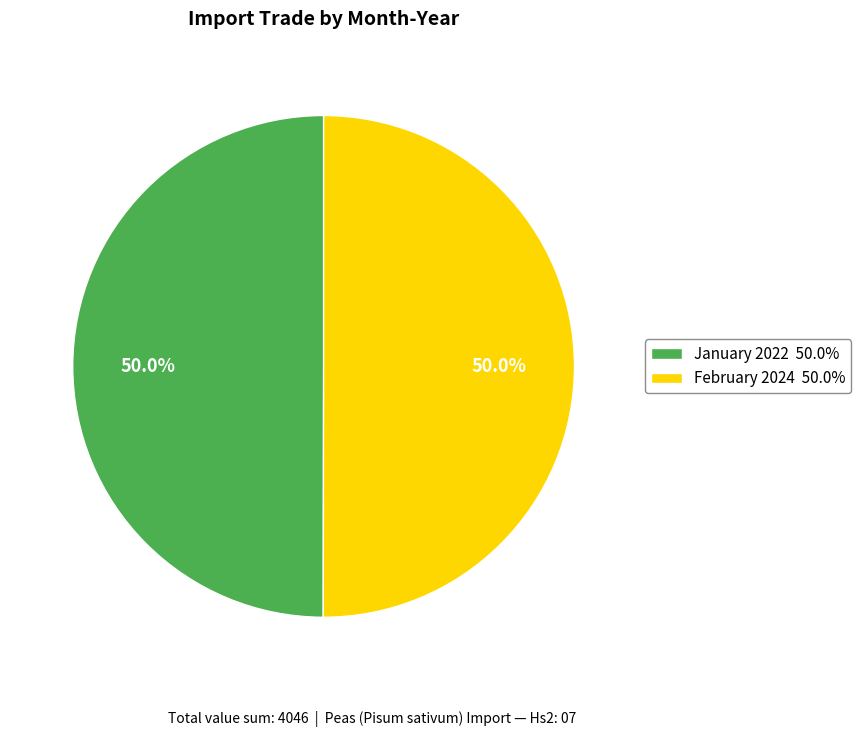

Is it true that January 2022 is 65% of the pie?

False